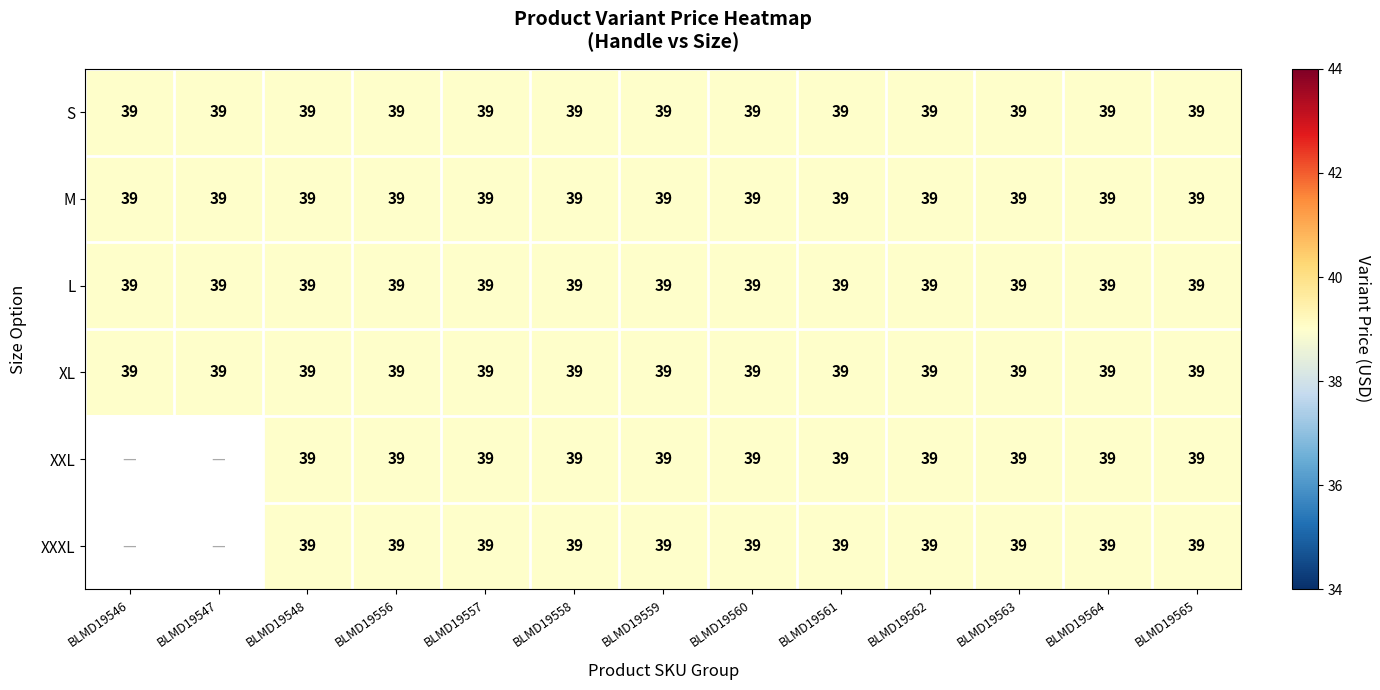

Is the value of S at BLMD19565 greater than the value of XXXL at BLMD19548?

No